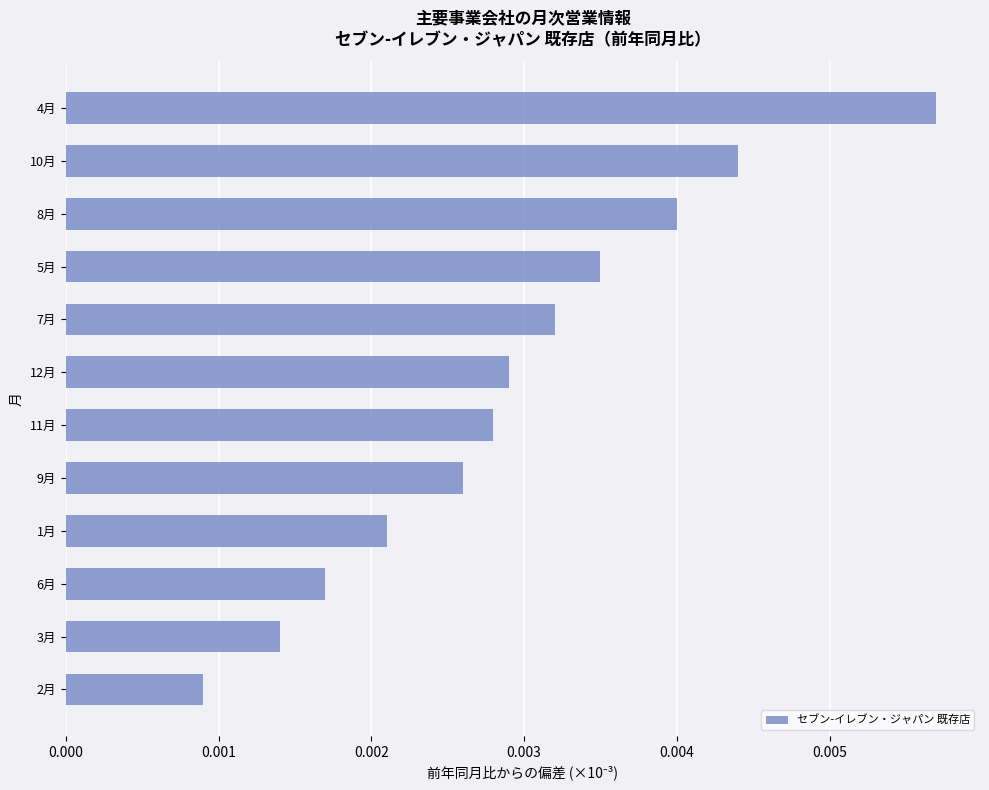

Rank the categories by value from lowest to highest.

2月, 3月, 6月, 1月, 9月, 11月, 12月, 7月, 5月, 8月, 10月, 4月